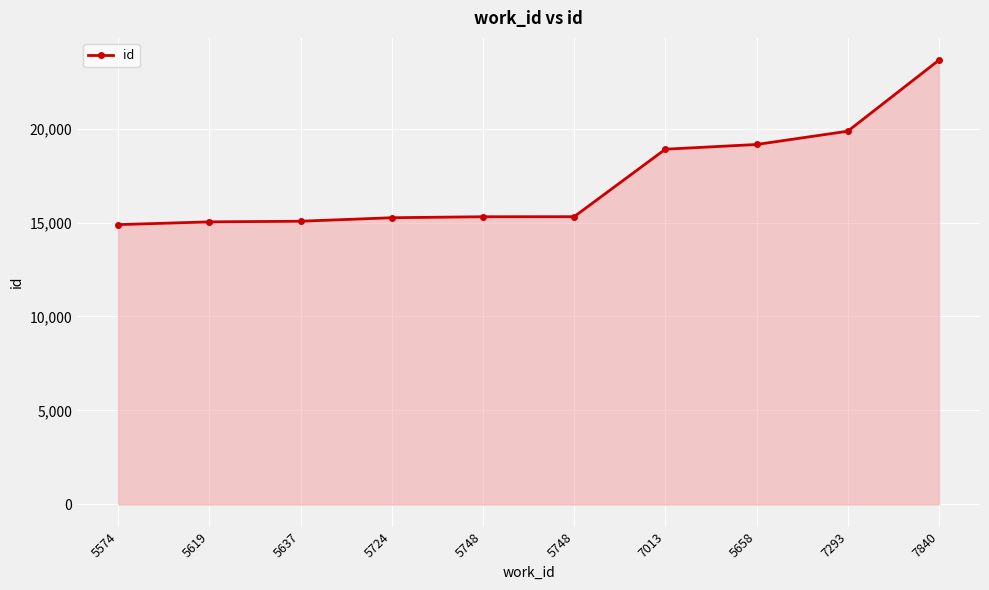

Is this an area chart (filled region under the line)?

Yes